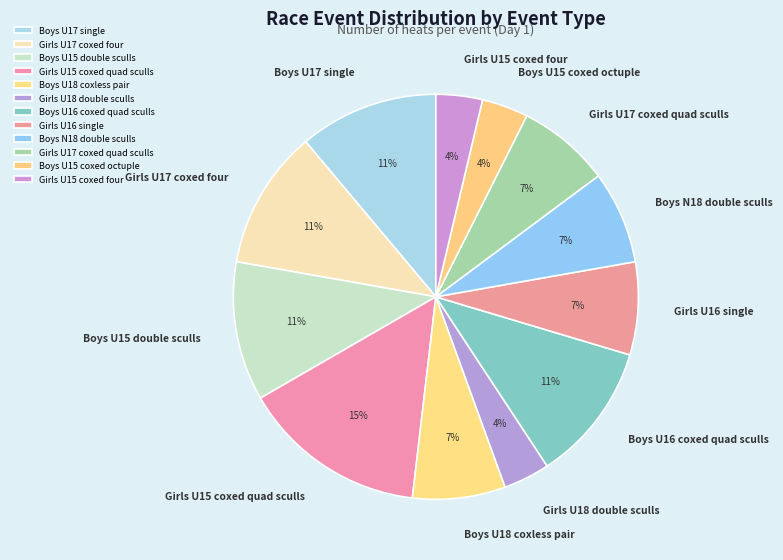

Count the number of slices in the pie.

12